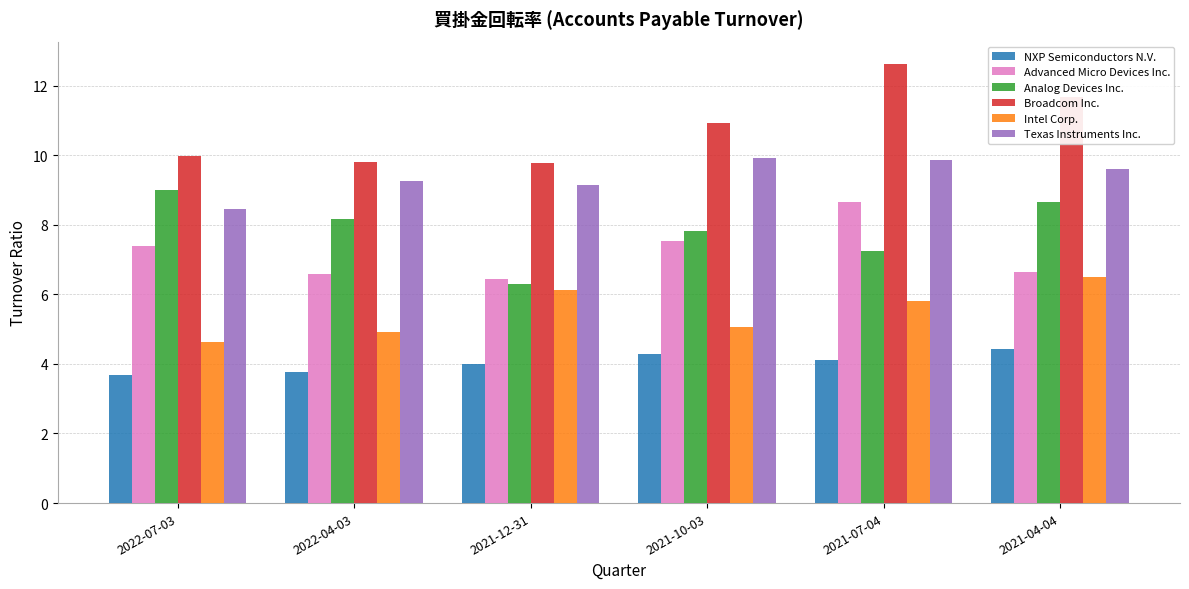

At which category is the sum across all series the highest?

2021-07-04